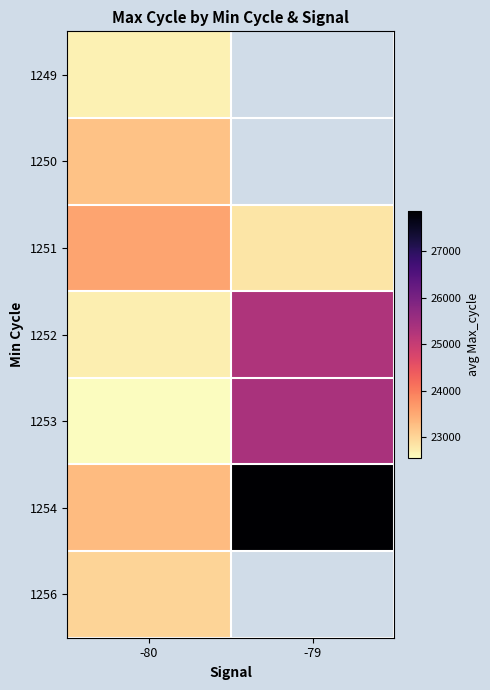

Rank the series by their average value, from highest to lowest.

1249, 1250, 1254, 1252, 1251, 1256, 1253